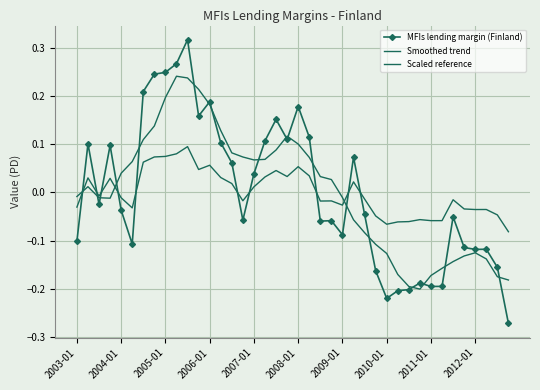

Reading left to right, what are all the values shown in this chart?

MFIs lending margin (Finland): -0.1	0.1	-0.0	0.1	-0.0	-0.1	0.2	0.2	0.2	0.3	0.3	0.2	0.2	0.1	0.1	-0.1	0.0	0.1	0.2	0.1	0.2	0.1	-0.1	-0.1	-0.1	0.1	-0.0	-0.2	-0.2	-0.2	-0.2	-0.2	-0.2	-0.2	-0.1	-0.1	-0.1	-0.1	-0.2	-0.3
Smoothed trend: -0.0	0.0	-0.0	-0.0	0.0	0.1	0.1	0.1	0.2	0.2	0.2	0.2	0.2	0.1	0.1	0.1	0.1	0.1	0.1	0.1	0.1	0.1	0.0	0.0	-0.0	-0.1	-0.1	-0.1	-0.1	-0.2	-0.2	-0.2	-0.2	-0.2	-0.1	-0.1	-0.1	-0.1	-0.2	-0.2
Scaled reference: -0.0	0.0	-0.0	0.0	-0.0	-0.0	0.1	0.1	0.1	0.1	0.1	0.0	0.1	0.0	0.0	-0.0	0.0	0.0	0.0	0.0	0.1	0.0	-0.0	-0.0	-0.0	0.0	-0.0	-0.0	-0.1	-0.1	-0.1	-0.1	-0.1	-0.1	-0.0	-0.0	-0.0	-0.0	-0.0	-0.1